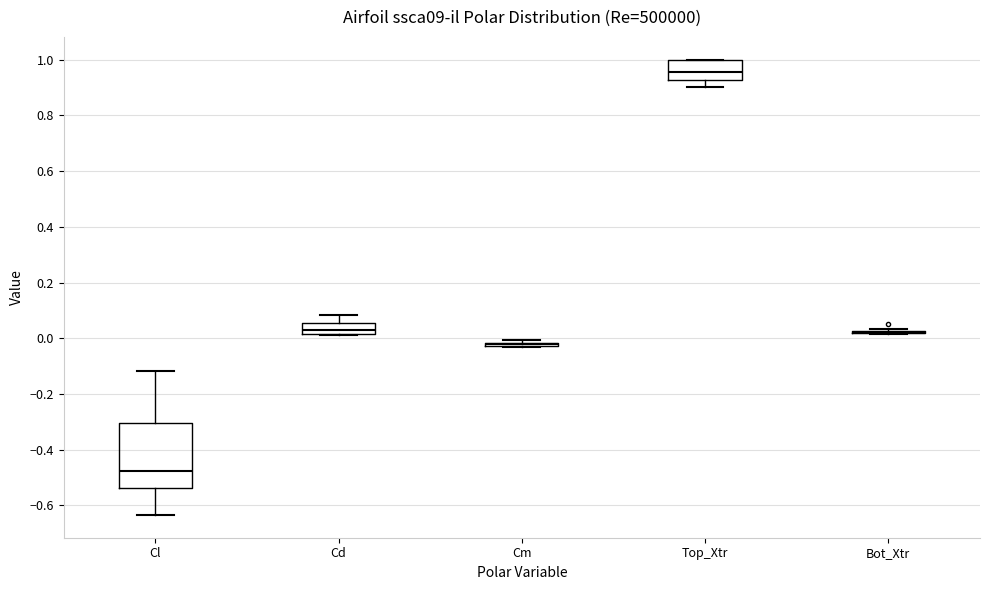

Reading left to right, transcribe this box plot: for each box, give where its median line is, the range the box spans, and where its two whiskers end, as read against the y-axis. The values are not printed on the chart, so give them approximately, as read against the axis.

Cl: median -0.48, box -0.54 to -0.30, whiskers -0.64 to -0.12
Cd: median 0.04, box 0.02 to 0.06, whiskers 0.00 to 0.08
Cm: box collapsed to a line at -0.02, whiskers -0.02 to 0.00
Top_Xtr: median 0.96, box 0.92 to 1.00, whiskers 0.90 to 1.00
Bot_Xtr: box collapsed to a line at 0.02, whiskers 0.02 to 0.04